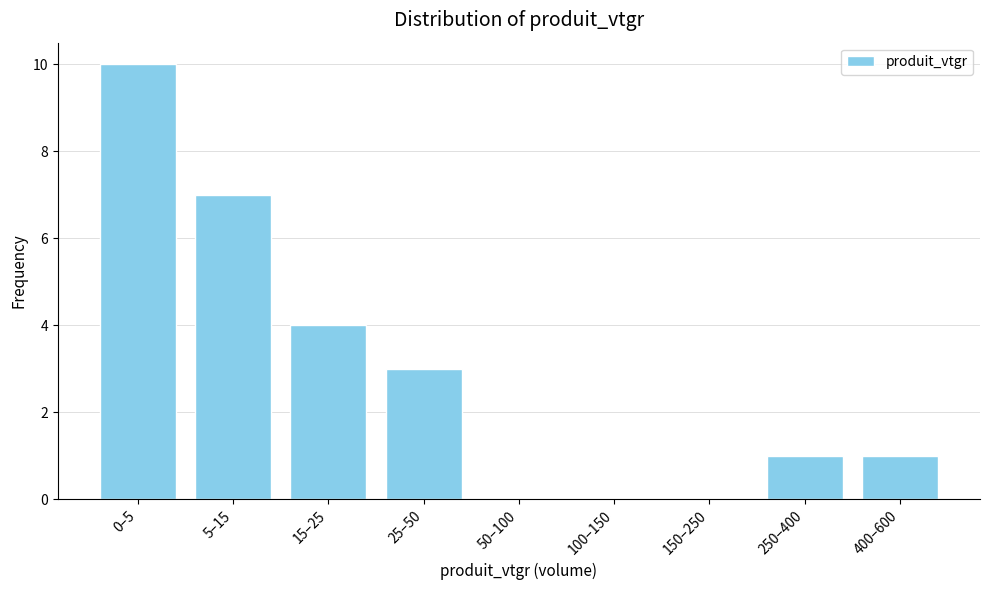

Reading right to left, extract all data points from this chart.

400–600=1	250–400=1	150–250=0	100–150=0	50–100=0	25–50=3	15–25=4	5–15=7	0–5=10